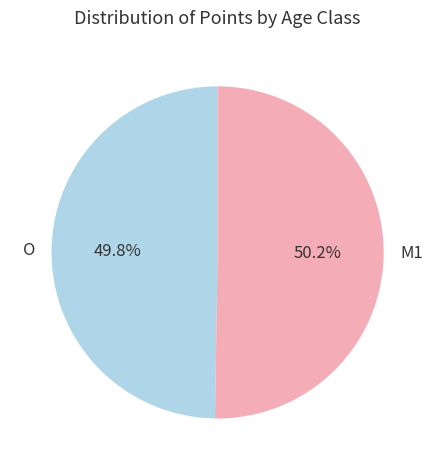

Is there a majority slice in this chart?

Yes